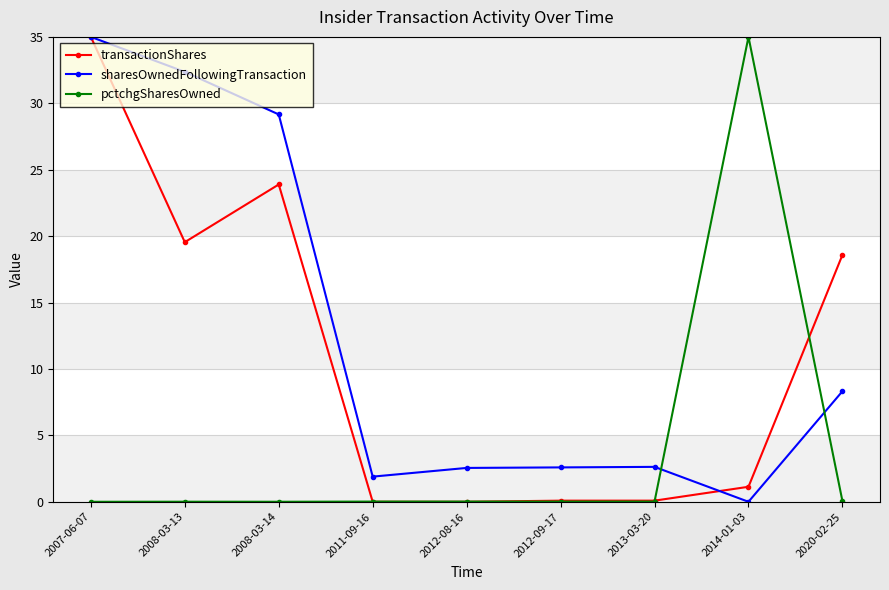

Which category has the highest value in the transactionShares series?

2007-06-07